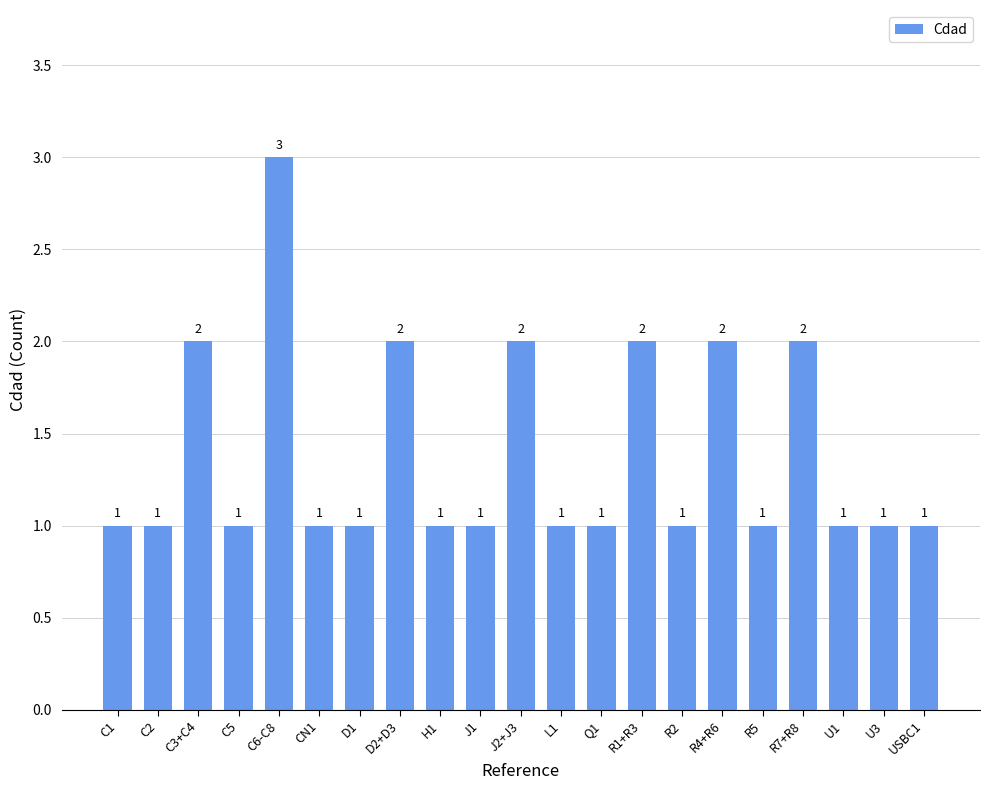

How many values are between 1 and 2?

20